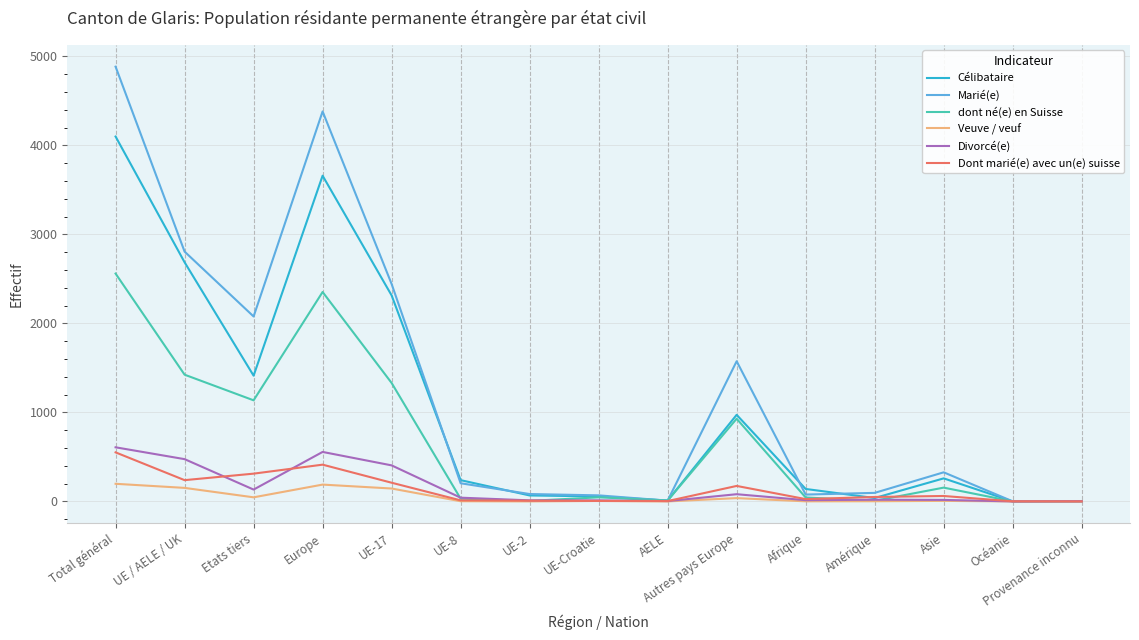

The dont né(e) en Suisse series shows 1251 at Océanie. True or false?

False